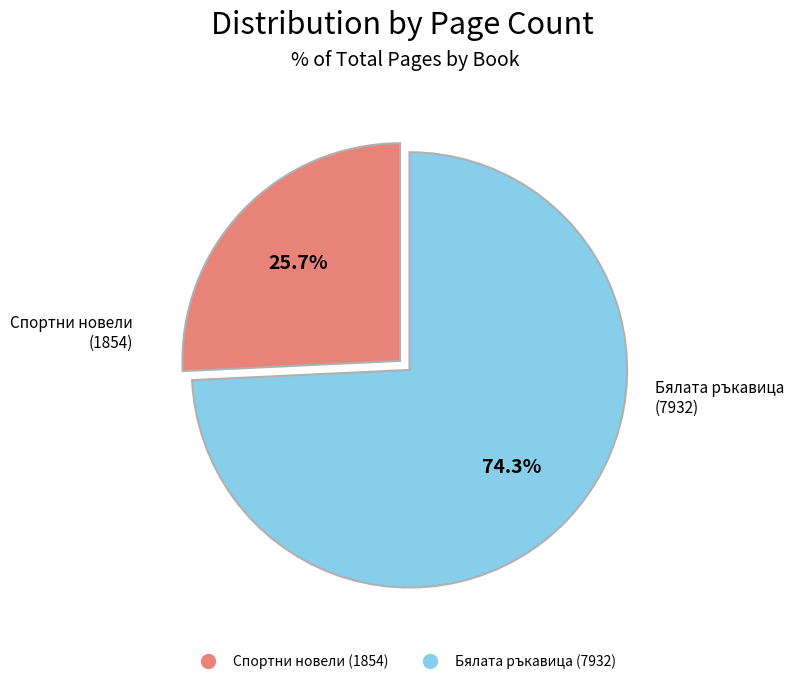

What is the smallest slice in the pie chart?

Спортни новели (1854)